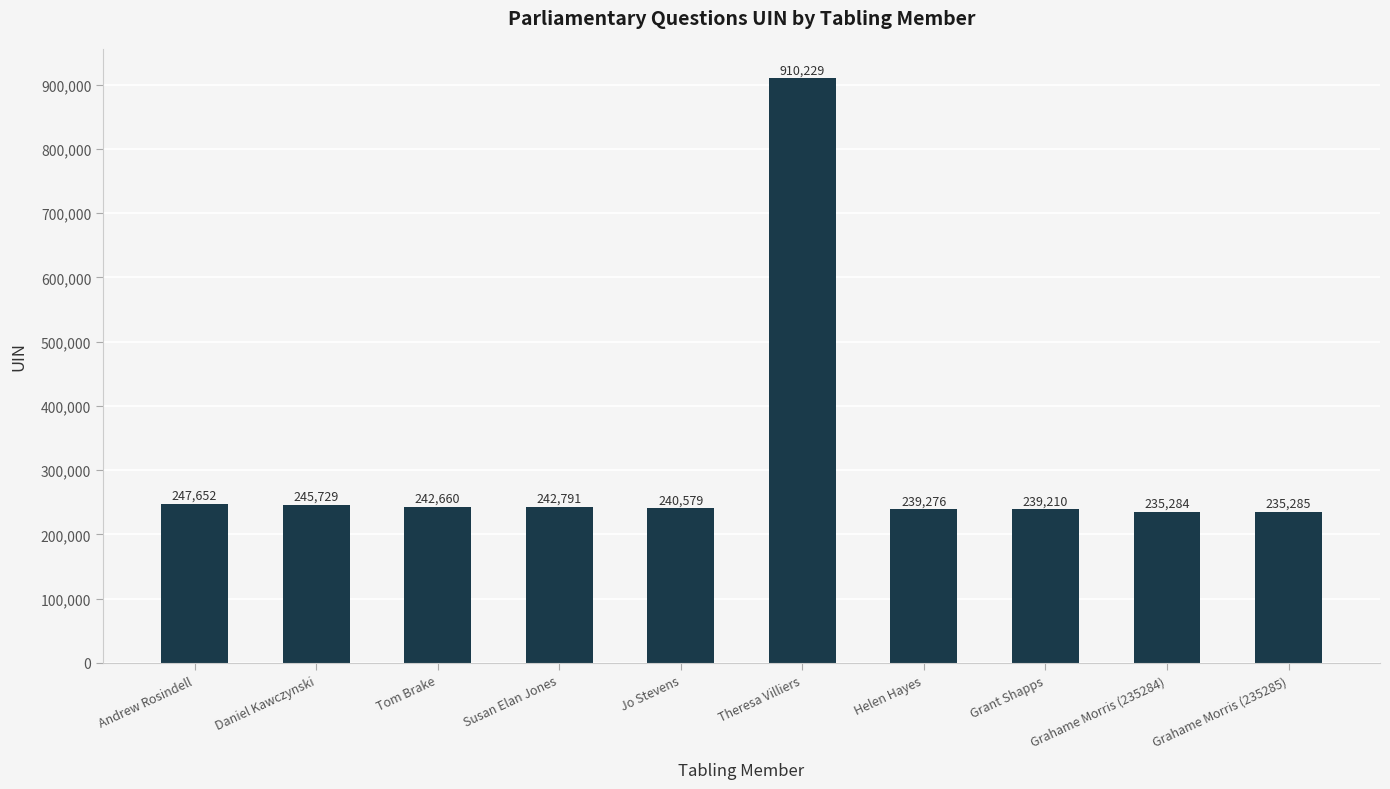

Does the chart contain any negative values?

No